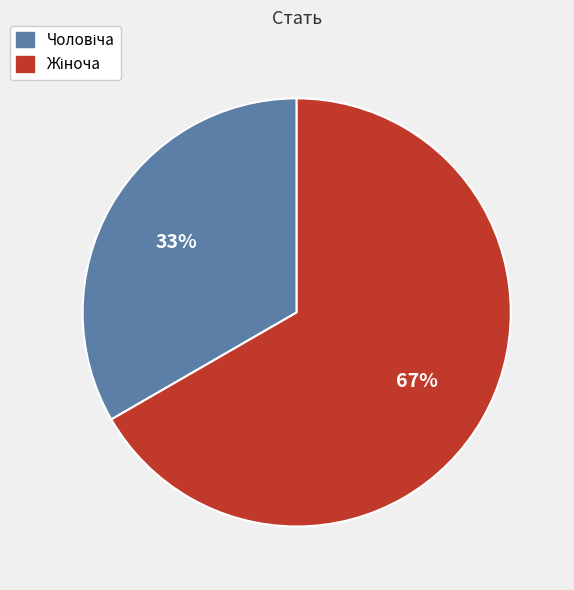

How many segments does this pie chart have?

2